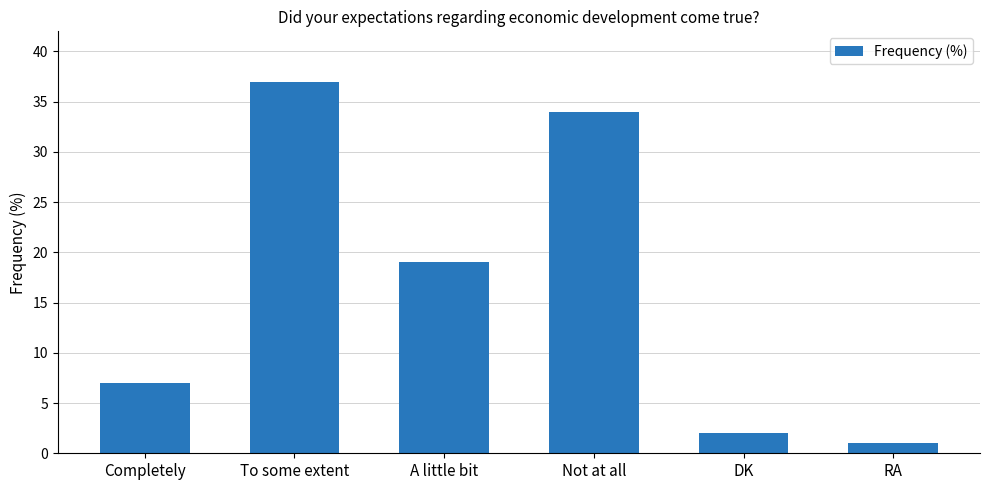

The value at To some extent is 37. True or false?

True